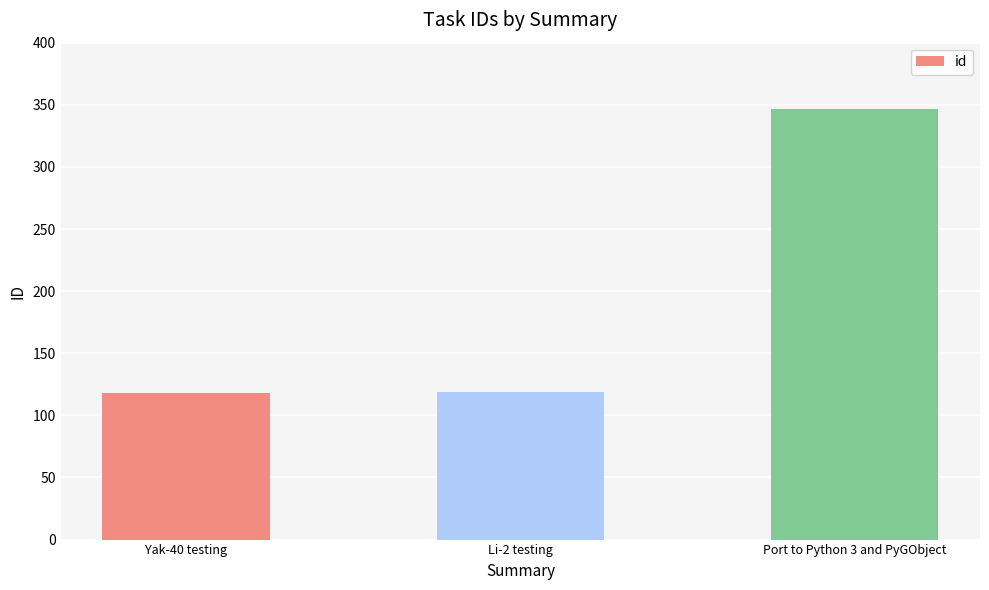

Read the value at Li-2 testing.

119